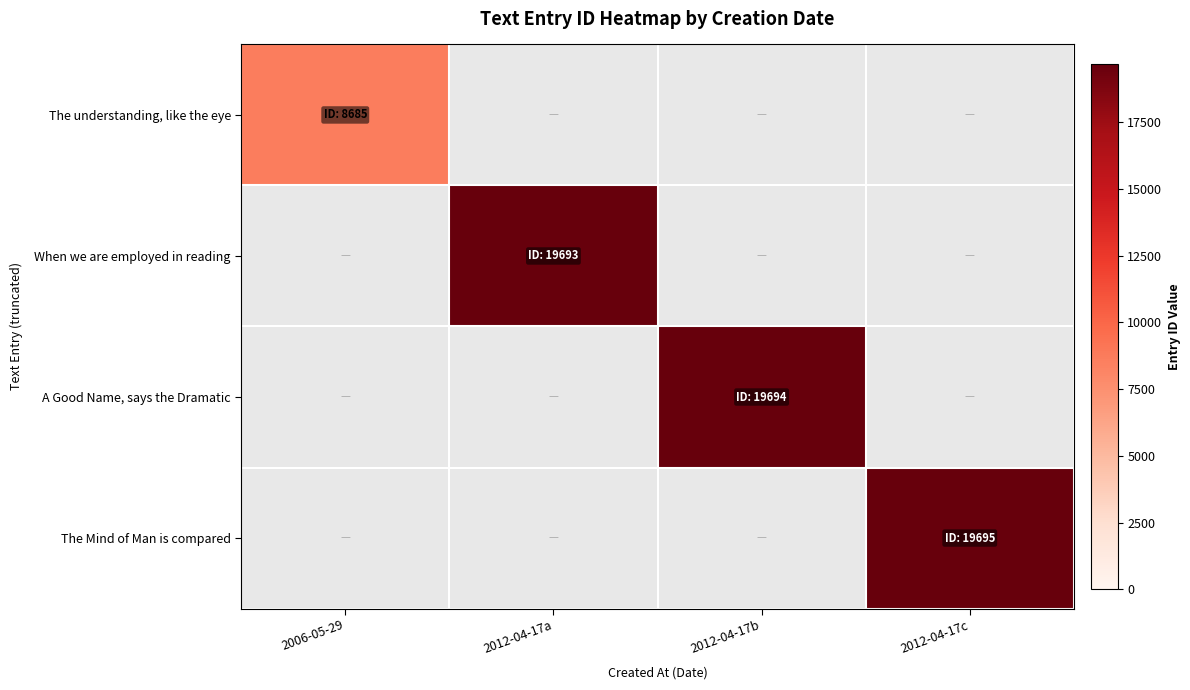

List the labels in order of A Good Name, says the Dramatic value, smallest first.

2006-05-29, 2012-04-17a, 2012-04-17b, 2012-04-17c